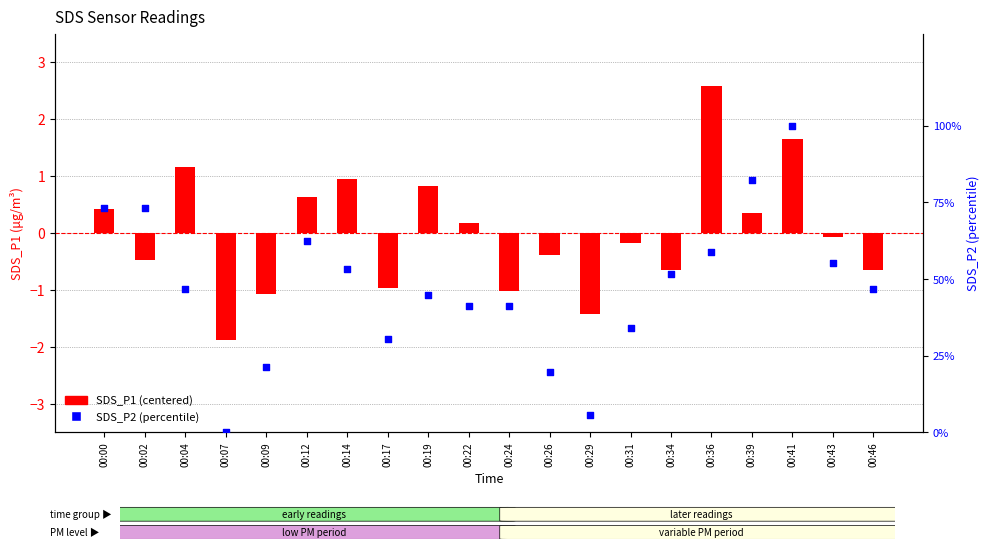

At how many categories does at least one series exceed 15?

18